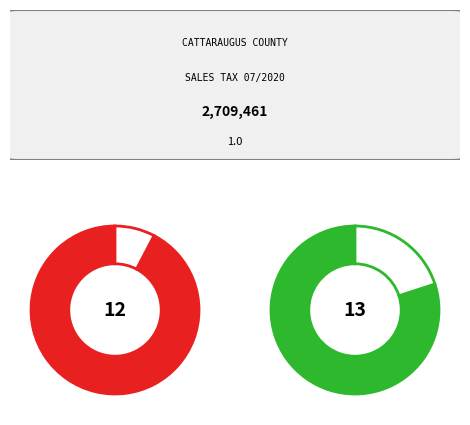

Count the number of slices in the pie.

12